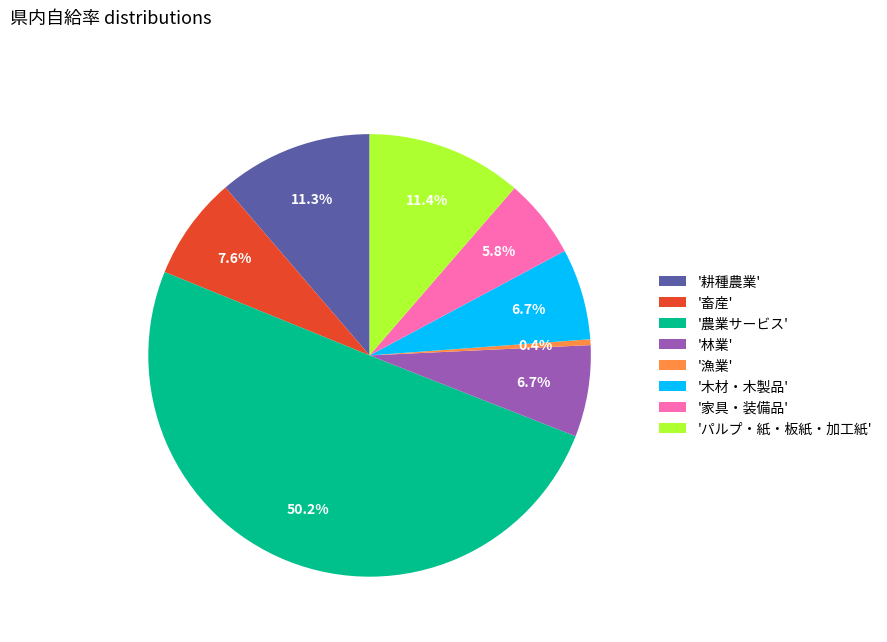

What is the majority slice?

'農業サービス'